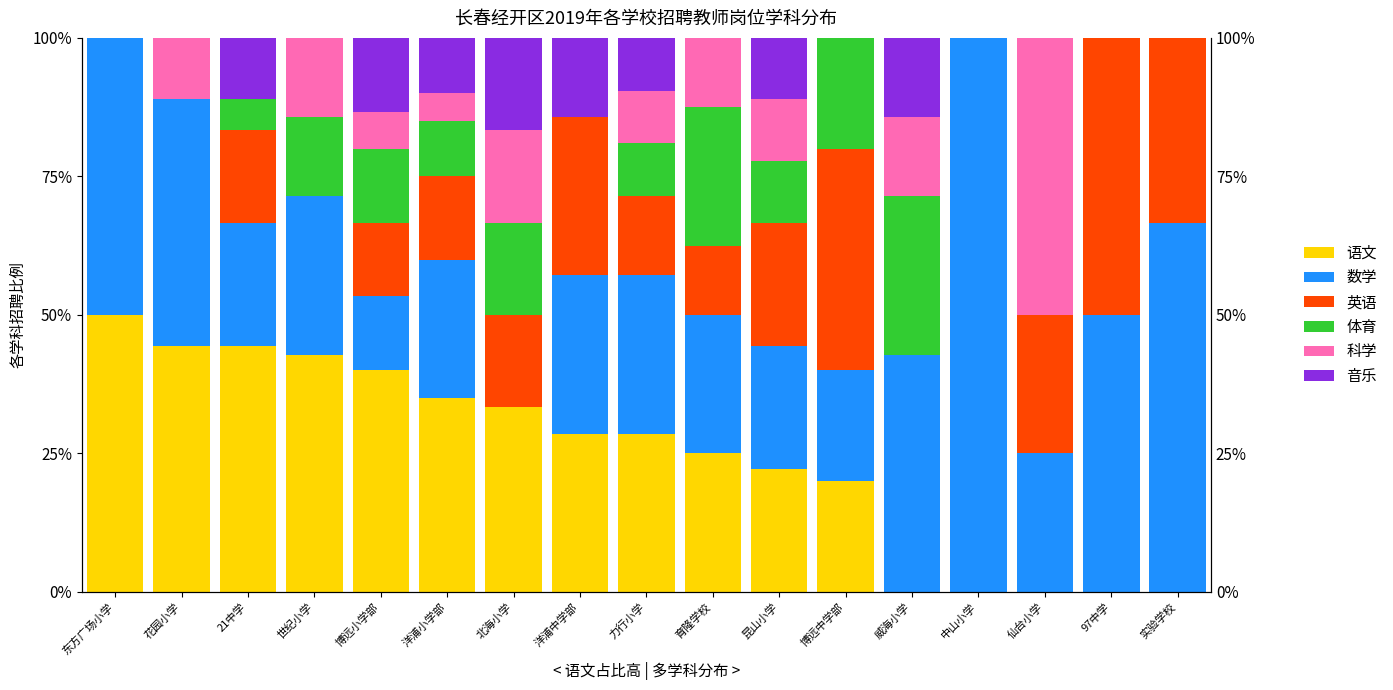

Reading left to right, what are all the values shown in this chart?

语文: 东方广场小学=0.5	花园小学=0.4	21中学=0.4	世纪小学=0.4	博远小学部=0.4	洋浦小学部=0.3	北海小学=0.3	洋浦中学部=0.3	力行小学=0.3	育隆学校=0.2	昆山小学=0.2	博远中学部=0.2	威海小学=0.0	中山小学=0.0	仙台小学=0.0	97中学=0.0	实验学校=0.0
数学: 东方广场小学=0.5	花园小学=0.4	21中学=0.2	世纪小学=0.3	博远小学部=0.1	洋浦小学部=0.2	北海小学=0.0	洋浦中学部=0.3	力行小学=0.3	育隆学校=0.2	昆山小学=0.2	博远中学部=0.2	威海小学=0.4	中山小学=1.0	仙台小学=0.2	97中学=0.5	实验学校=0.7
英语: 东方广场小学=0.0	花园小学=0.0	21中学=0.2	世纪小学=0.0	博远小学部=0.1	洋浦小学部=0.1	北海小学=0.2	洋浦中学部=0.3	力行小学=0.1	育隆学校=0.1	昆山小学=0.2	博远中学部=0.4	威海小学=0.0	中山小学=0.0	仙台小学=0.2	97中学=0.5	实验学校=0.3
体育: 东方广场小学=0.0	花园小学=0.0	21中学=0.1	世纪小学=0.1	博远小学部=0.1	洋浦小学部=0.1	北海小学=0.2	洋浦中学部=0.0	力行小学=0.1	育隆学校=0.2	昆山小学=0.1	博远中学部=0.2	威海小学=0.3	中山小学=0.0	仙台小学=0.0	97中学=0.0	实验学校=0.0
科学: 东方广场小学=0.0	花园小学=0.1	21中学=0.0	世纪小学=0.1	博远小学部=0.1	洋浦小学部=0.1	北海小学=0.2	洋浦中学部=0.0	力行小学=0.1	育隆学校=0.1	昆山小学=0.1	博远中学部=0.0	威海小学=0.1	中山小学=0.0	仙台小学=0.5	97中学=0.0	实验学校=0.0
音乐: 东方广场小学=0.0	花园小学=0.0	21中学=0.1	世纪小学=0.0	博远小学部=0.1	洋浦小学部=0.1	北海小学=0.2	洋浦中学部=0.1	力行小学=0.1	育隆学校=0.0	昆山小学=0.1	博远中学部=0.0	威海小学=0.1	中山小学=0.0	仙台小学=0.0	97中学=0.0	实验学校=0.0